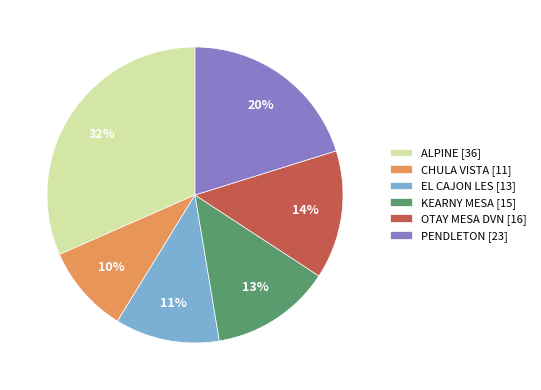

What is the largest slice in the pie chart?

ALPINE